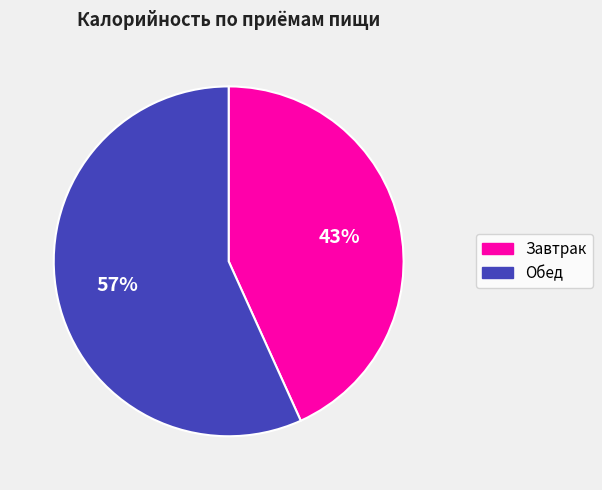

Combined, do Обед and Завтрак account for over 50%?

Yes